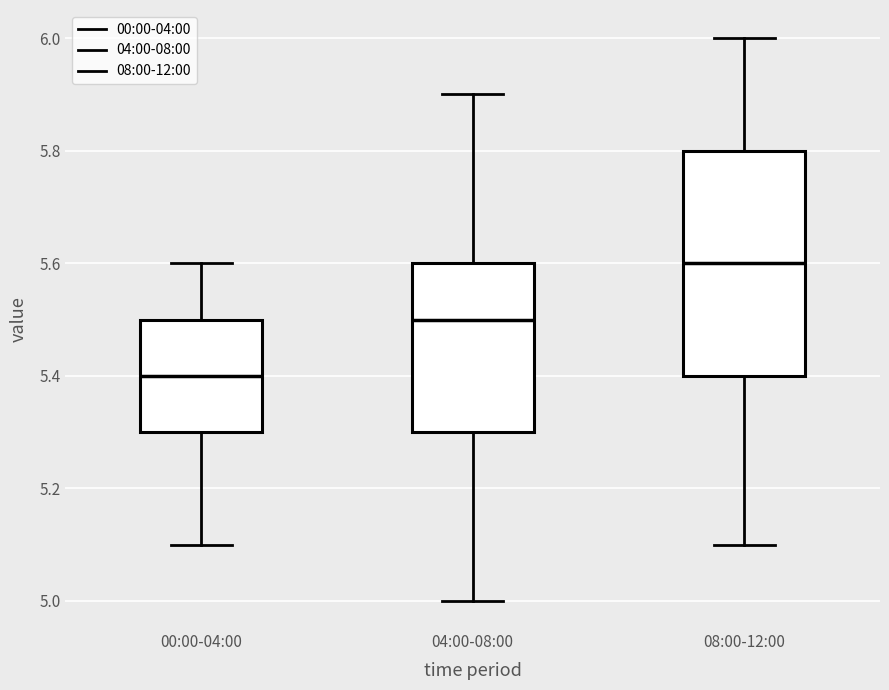

Where does the upper whisker of the box for 00:00-04:00 end on the y-axis? The values are not printed on the chart, so give them approximately, as read against the axis.

5.6